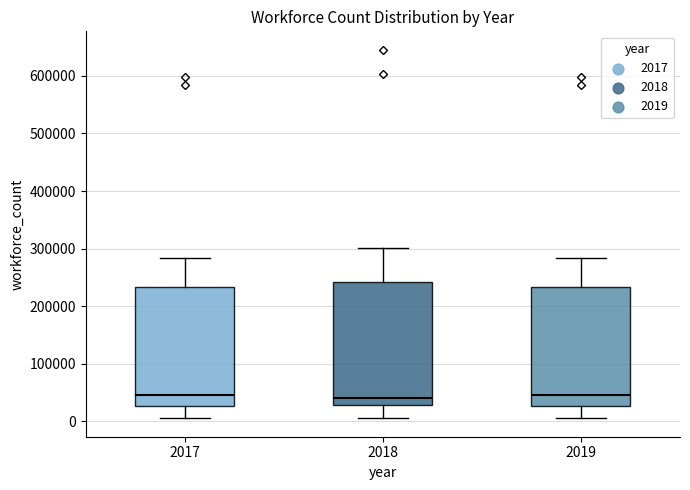

Reading left to right, read every box against the y-axis: the position of its median line, the range the box covers, and the ends of its whiskers. The values are not printed on the chart, so give them approximately, as read against the axis.

2017: median 50000, box 30000 to 230000, whiskers 10000 to 280000
2018: median 40000, box 30000 to 240000, whiskers 10000 to 300000
2019: median 50000, box 30000 to 230000, whiskers 10000 to 280000